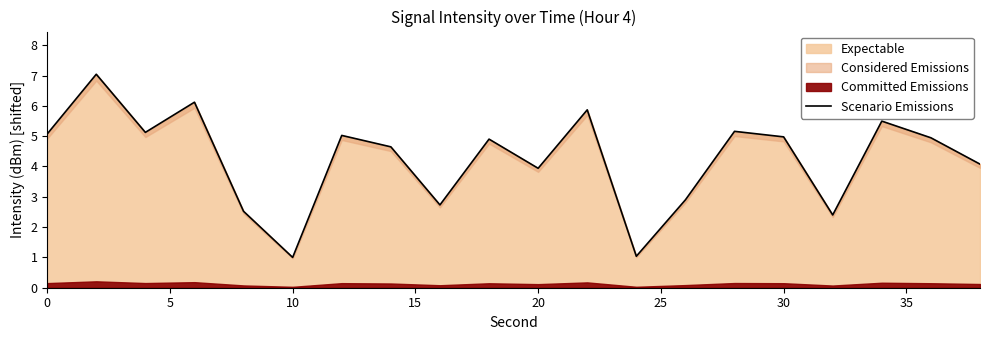

What is the maximum value for Expectable?

7.0